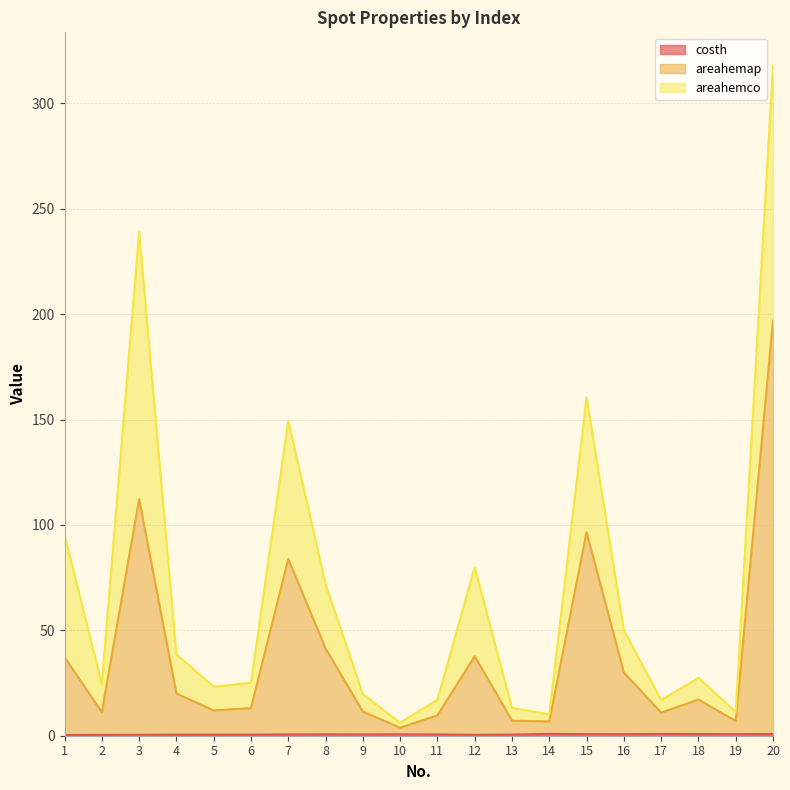

What is the sum of the areahemap values at 5 and 20?

208.9